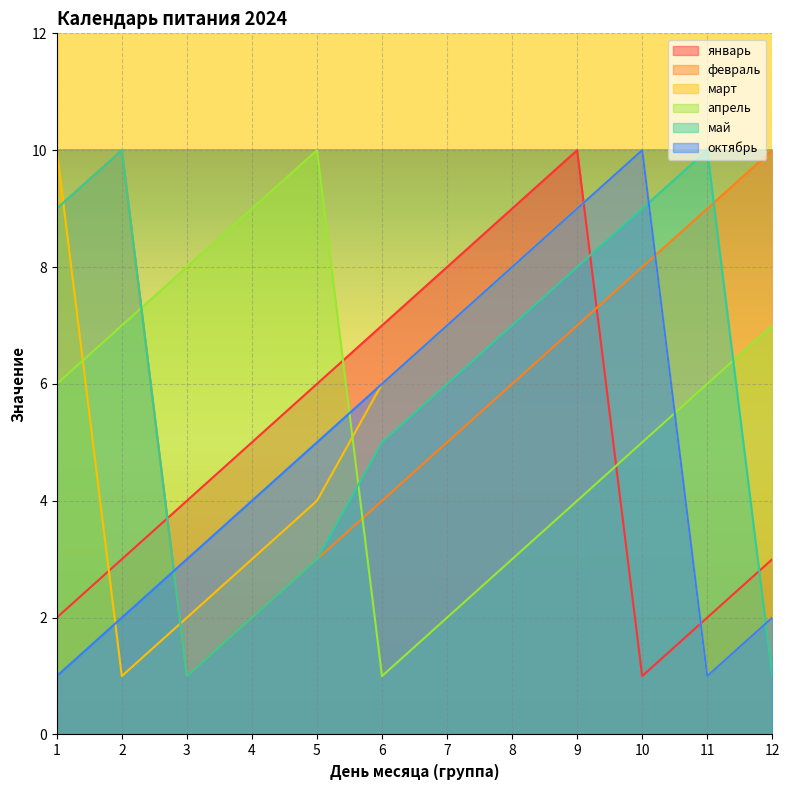

Which series changed the most between 1 and 7?

январь